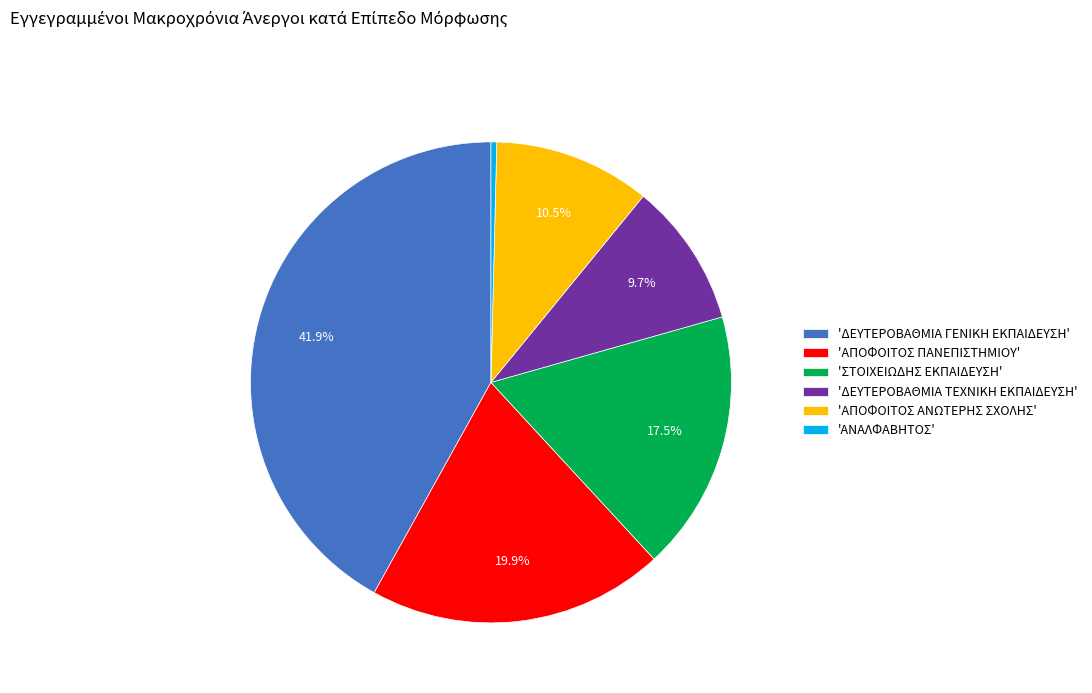

Which slice is the smallest?

'ΑΝΑΛΦΑΒΗΤΟΣ'